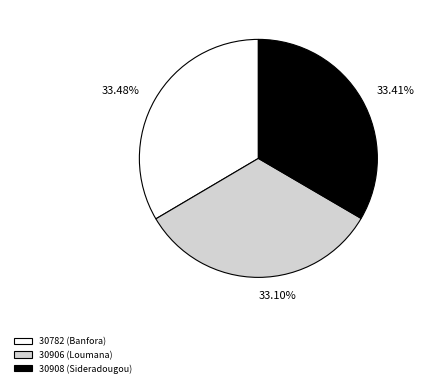

Approximately how many times larger is the value at 30782 (Banfora) compared to 30906 (Loumana)?

1.0